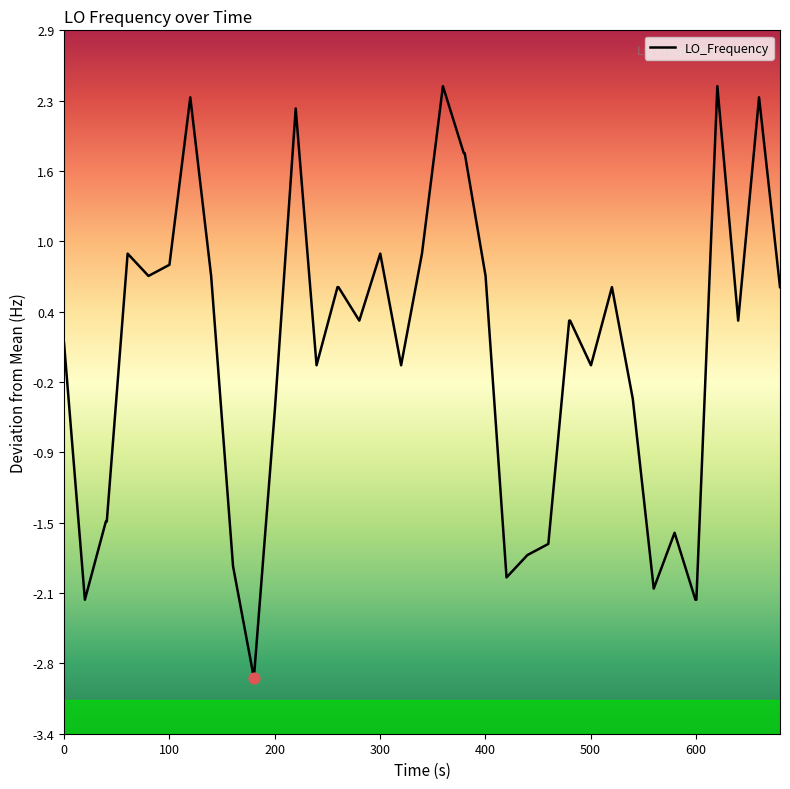

What is the minimum value shown in the chart?

-2.9